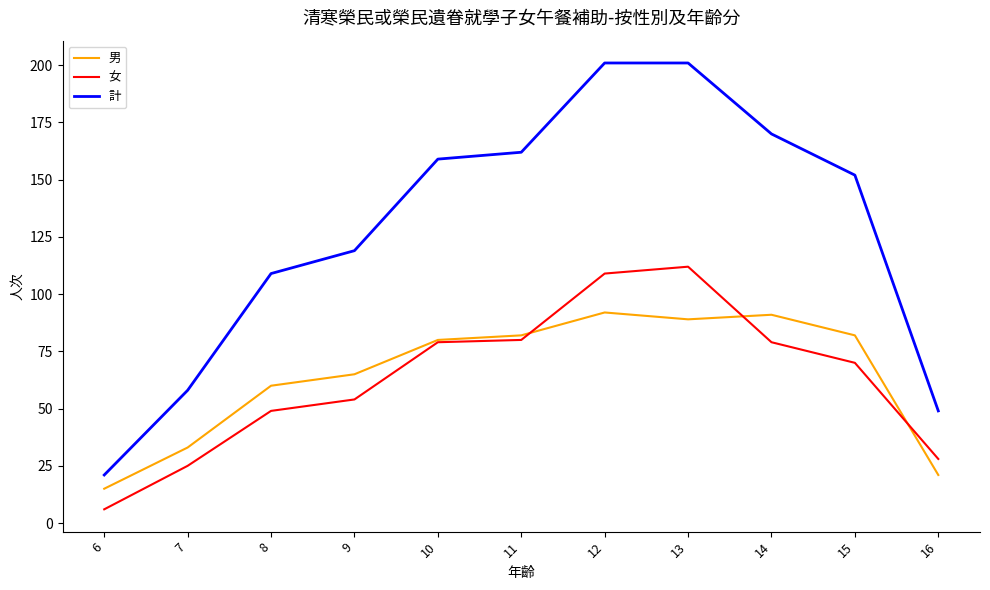

What is the spread (max minus min) of values at 11?

82